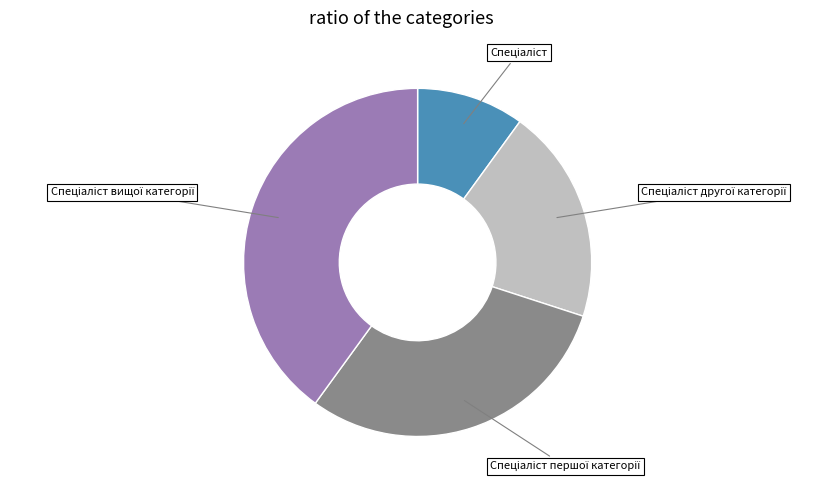

Is there a majority slice in this chart?

No